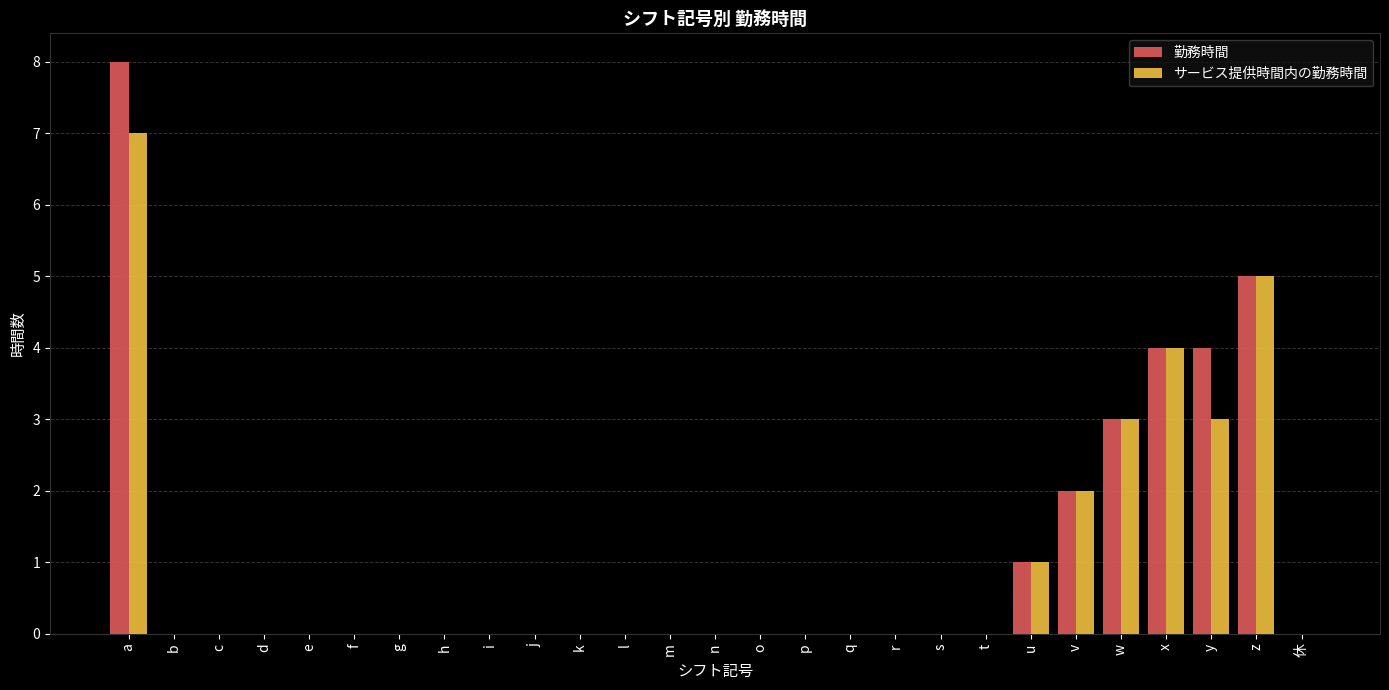

Which category has the highest value in the サービス提供時間内の勤務時間 series?

a